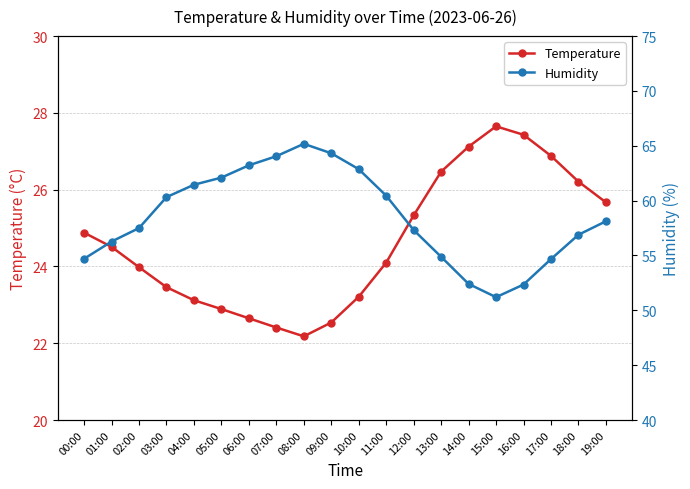

Reading left to right, list all the values displayed in this chart.

Temperature: 00:00=24.9	01:00=24.5	02:00=24.0	03:00=23.5	04:00=23.1	05:00=22.9	06:00=22.6	07:00=22.4	08:00=22.2	09:00=22.5	10:00=23.2	11:00=24.1	12:00=25.3	13:00=26.5	14:00=27.1	15:00=27.6	16:00=27.4	17:00=26.9	18:00=26.2	19:00=25.7
Humidity: 00:00=54.7	01:00=56.3	02:00=57.5	03:00=60.3	04:00=61.5	05:00=62.1	06:00=63.2	07:00=64.0	08:00=65.2	09:00=64.3	10:00=62.9	11:00=60.5	12:00=57.3	13:00=54.9	14:00=52.4	15:00=51.2	16:00=52.4	17:00=54.7	18:00=56.9	19:00=58.1